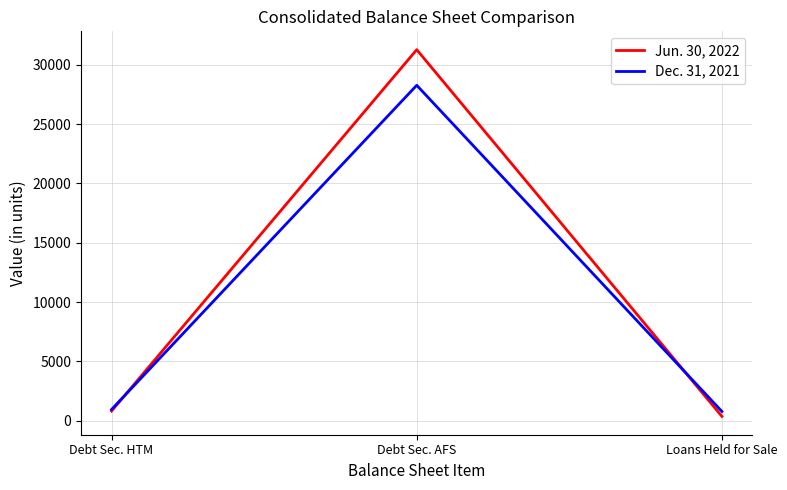

Where is Jun. 30, 2022 nearest to the value 15816?

Debt Sec. HTM